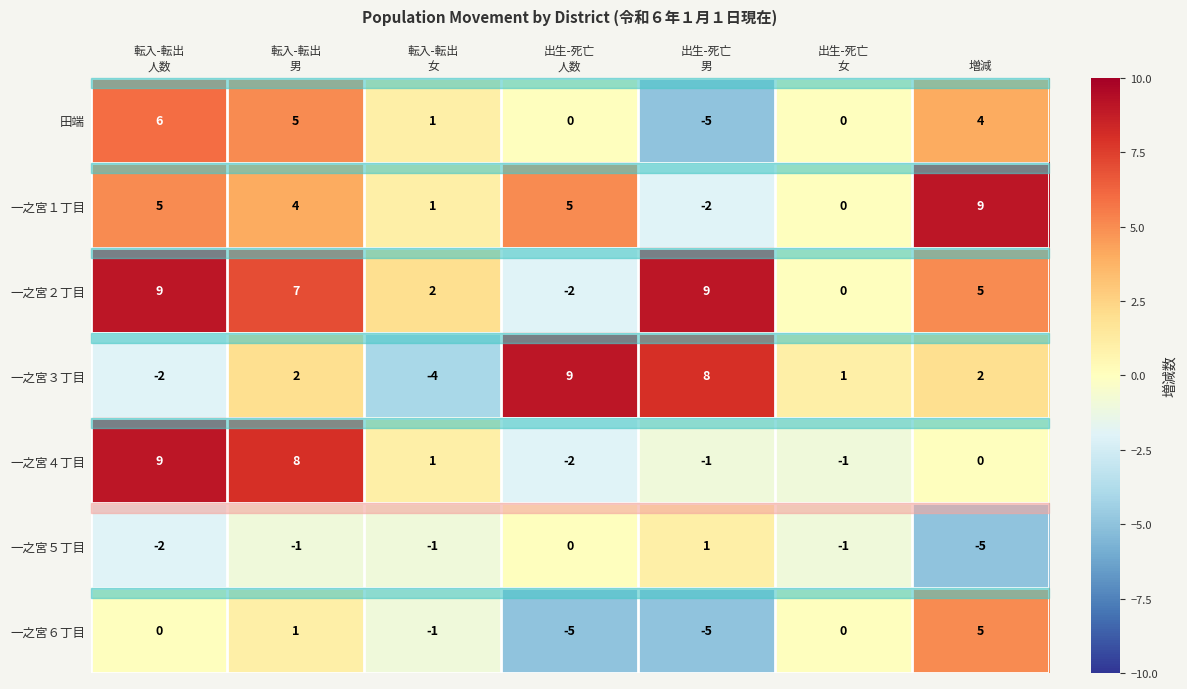

What is the minimum value shown in the chart?

-5